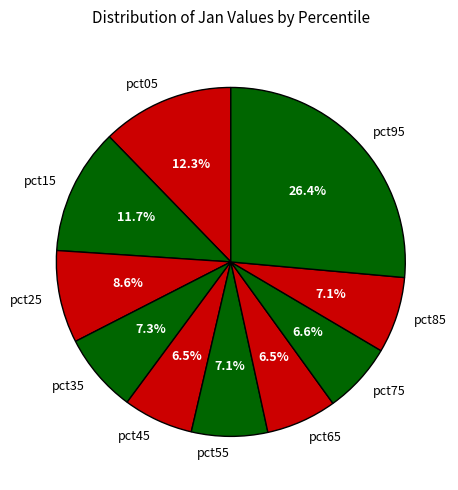

Combined, what portion of the pie is pct75 and pct35?

13.9%